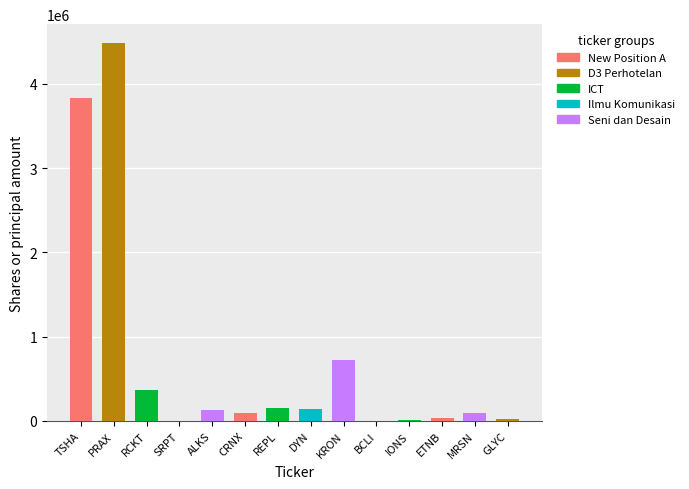

Reading left to right, list all the values displayed in this chart.

TSHA=3827926	PRAX=4485000	RCKT=362000	SRPT=550	ALKS=126500	CRNX=94000	REPL=150000	DYN=146500	KRON=718739	BCLI=2500	IONS=11300	ETNB=32800	MRSN=99607	GLYC=27500